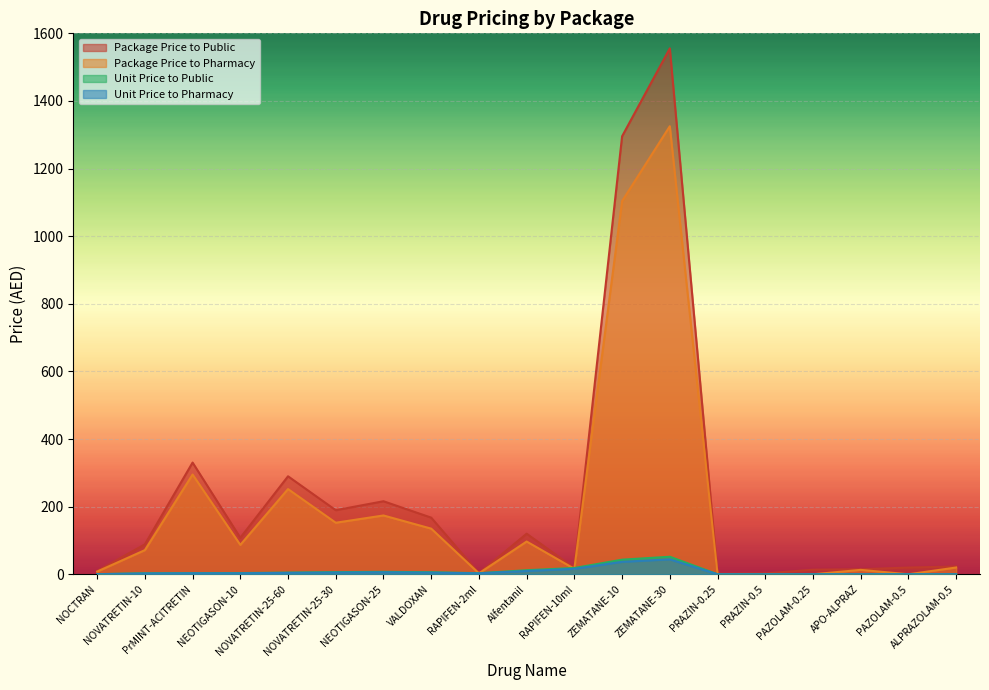

Is it true that Unit Price to Pharmacy equals 2.8 at RAPIFEN-2ml?

True